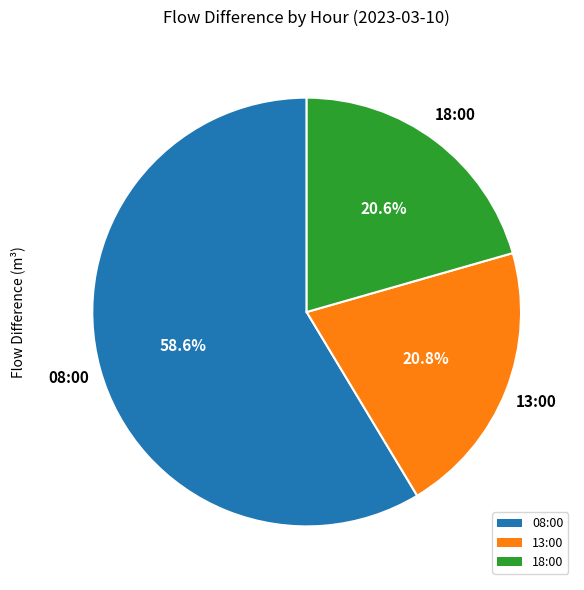

To the nearest percent, what percentage of the pie is 18:00?

21%